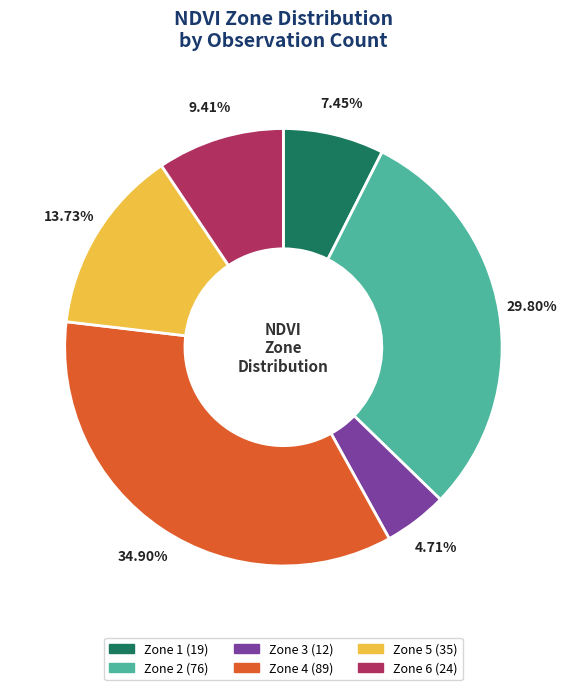

To the nearest percent, what portion does Zone 5 represent?

14%